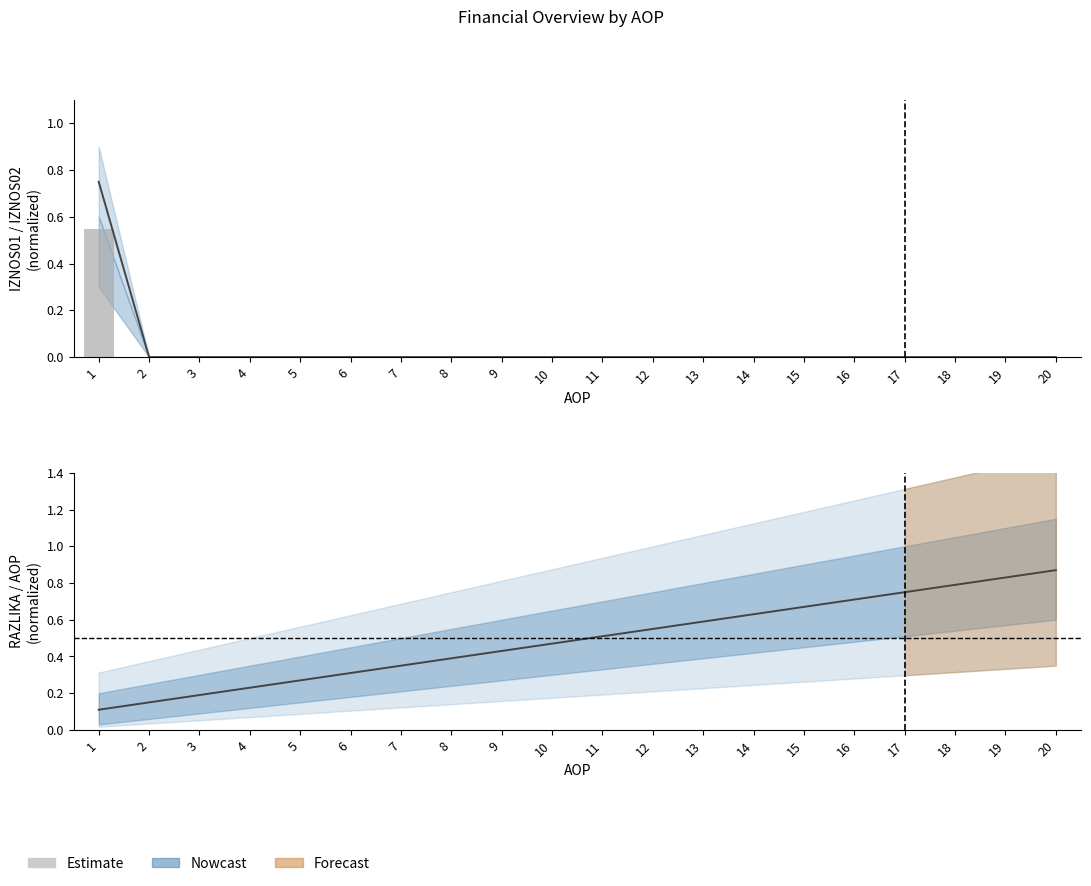

The IZNOS01 series shows -0.3 at 4. True or false?

False